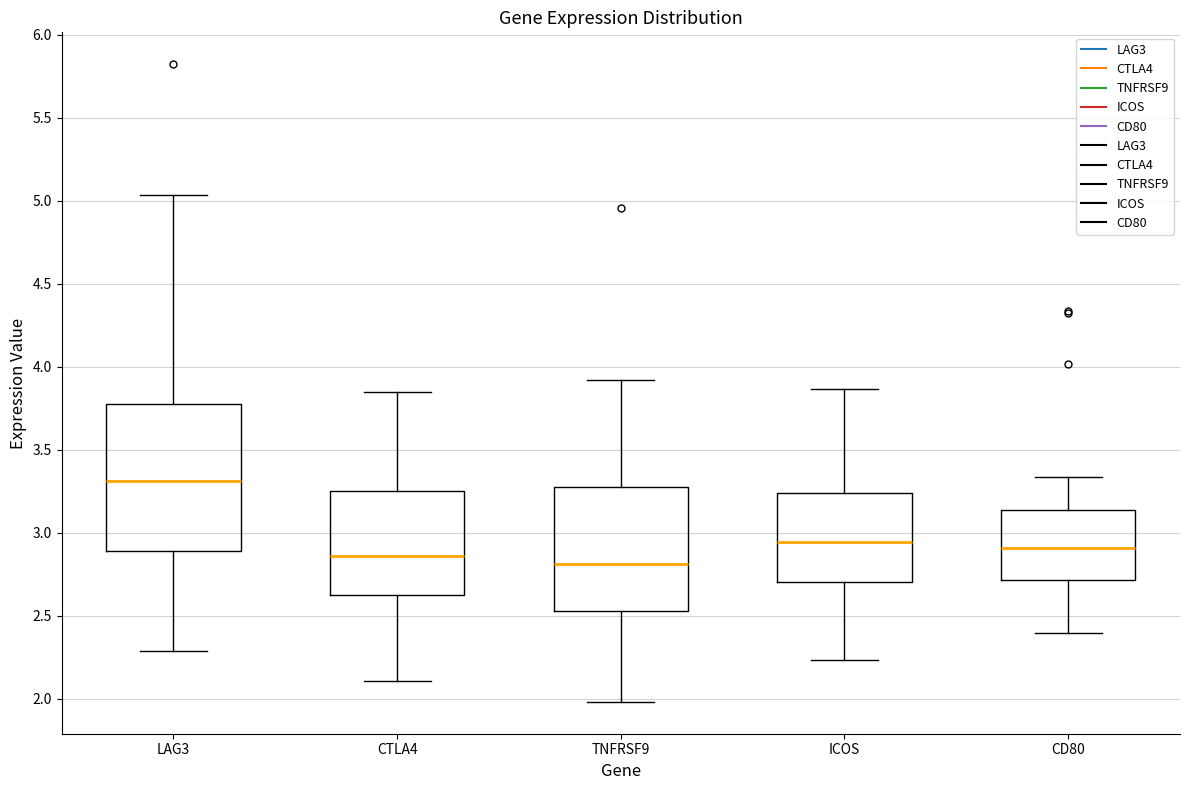

Comparing the boxes themselves (not the whiskers), which one is the tallest?

LAG3